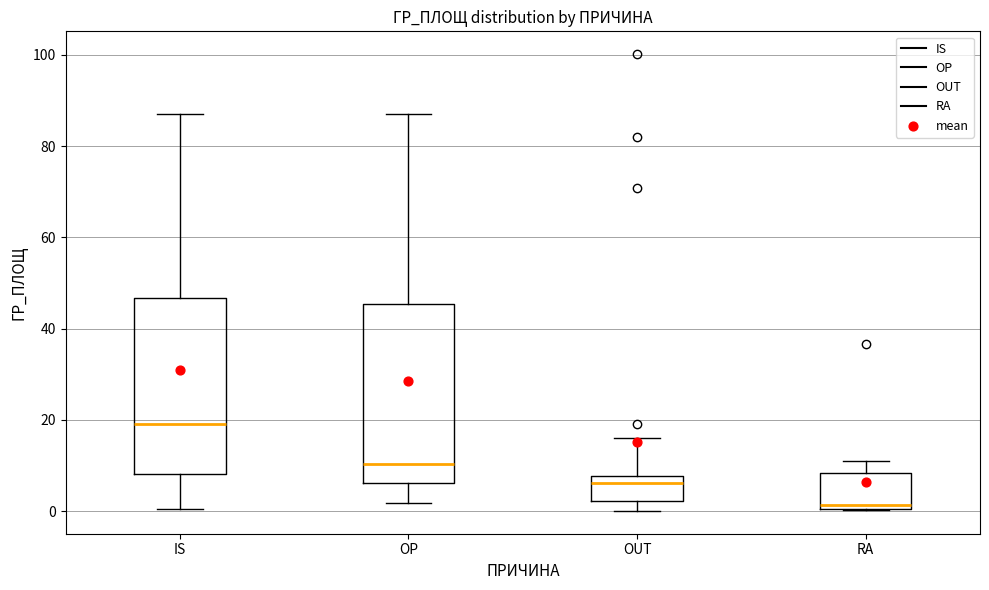

Reading left to right, transcribe this box plot: for each box, give where its median line is, the range the box spans, and where its two whiskers end, as read against the y-axis. The values are not printed on the chart, so give them approximately, as read against the axis.

IS: median 20, box 8 to 46, whiskers 0 to 86
OP: median 10, box 6 to 46, whiskers 2 to 86
OUT: median 6, box 2 to 8, whiskers 0 to 16
RA: median 2, box 0 to 8, whiskers 0 to 10